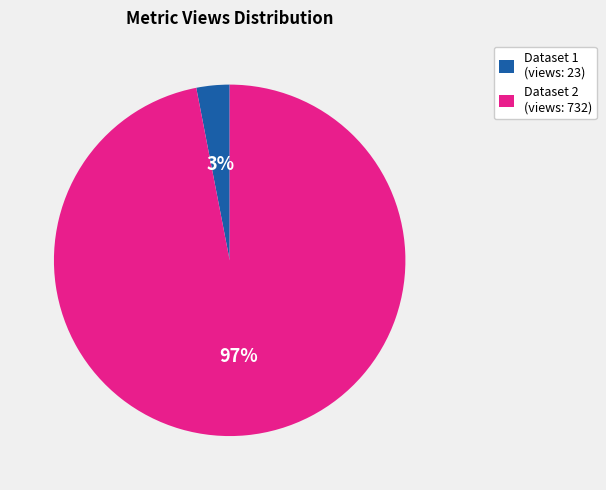

Is the sum of Dataset 2 (views: 732) and Dataset 1 (views: 23) greater than half?

Yes